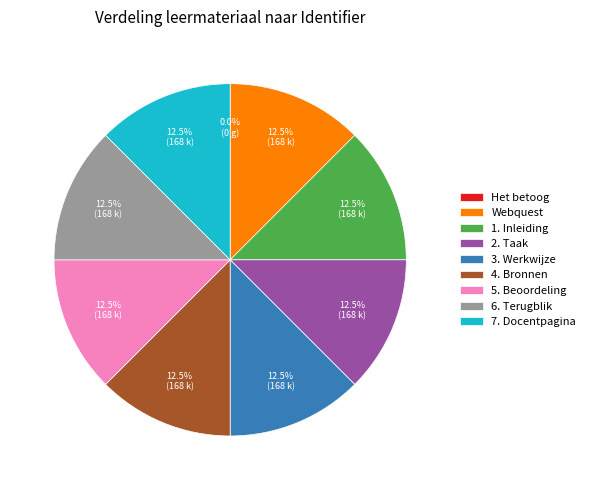

Do 2. Taak and 7. Docentpagina together represent more than half of the pie?

No